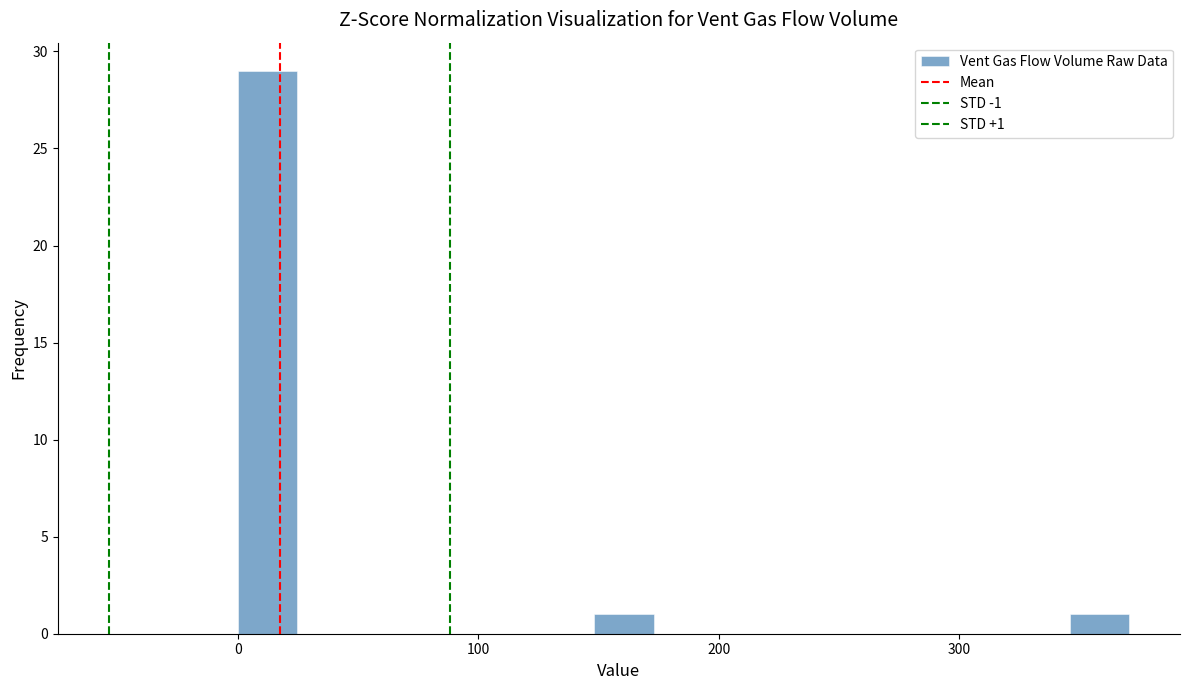

Around what value on the x-axis is the tallest bar? Give the approximate position of its centre, as read against the axis.

10